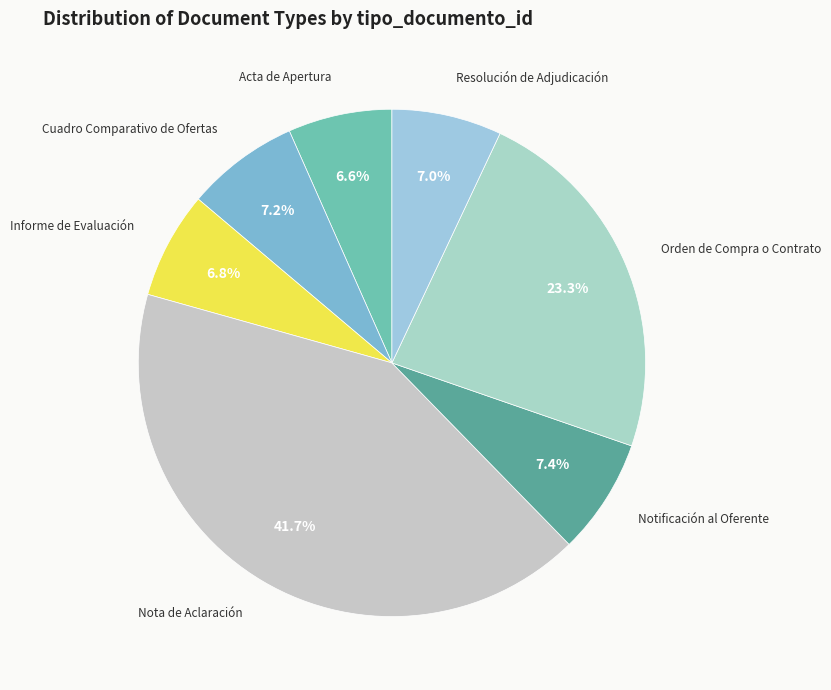

How many segments does this pie chart have?

7